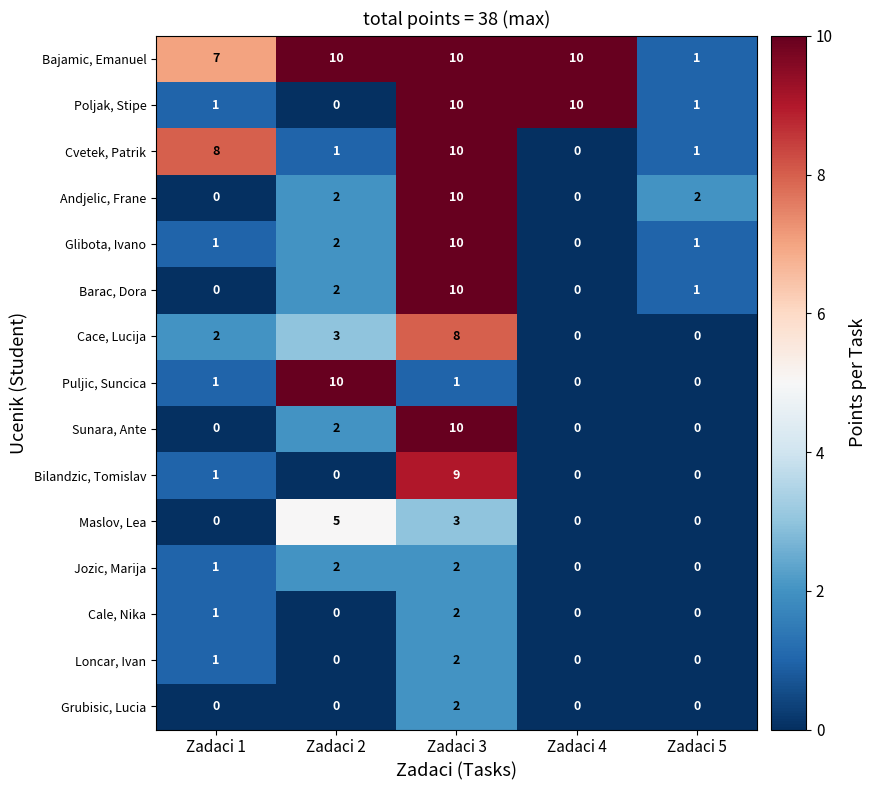

Which series changed the most between Zadaci 2 and Zadaci 3?

Poljak, Stipe